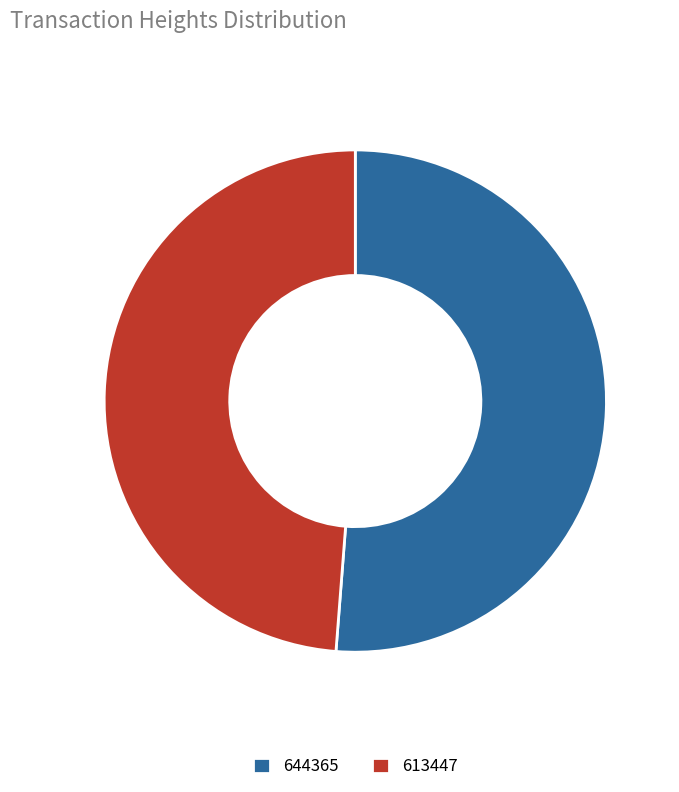

The 644365 slice represents 51% of the pie. True or false?

True